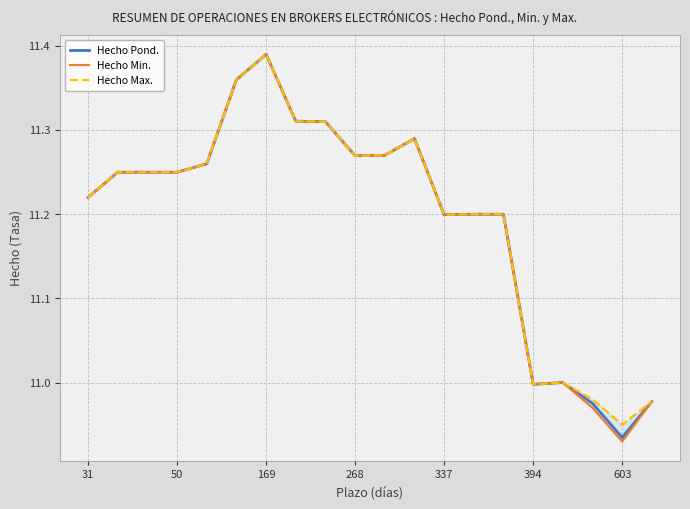

What is the value of the Hecho Min. point at the 5th from the left?

11.3